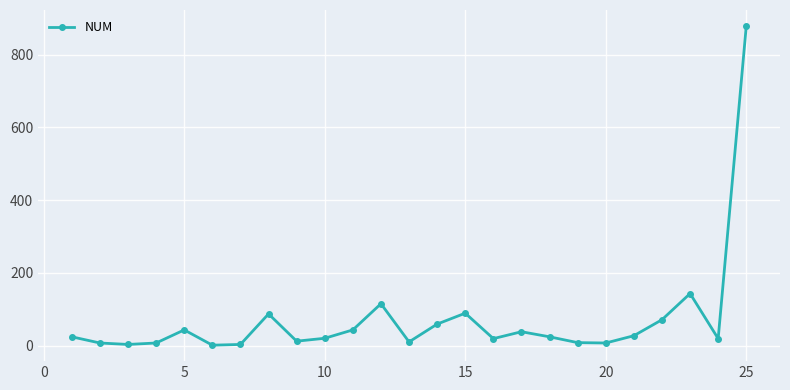

What is the minimum value shown in the chart?

1